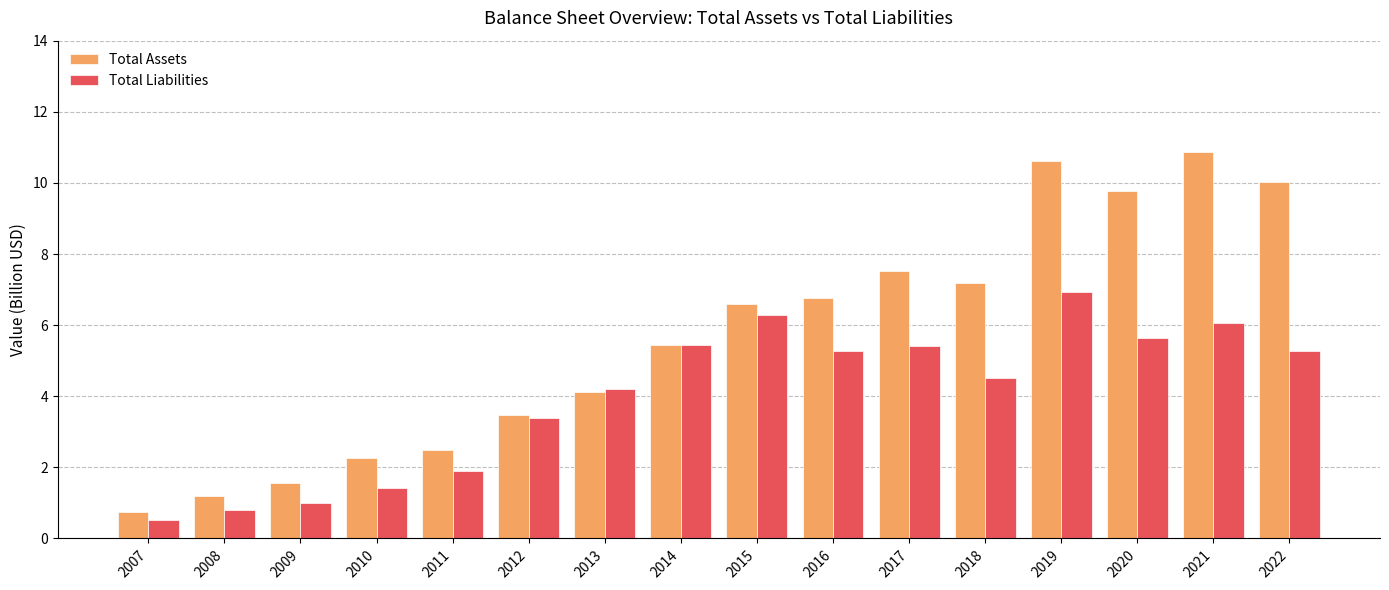

Is it true that Total Liabilities equals 0.1 at 2007?

False